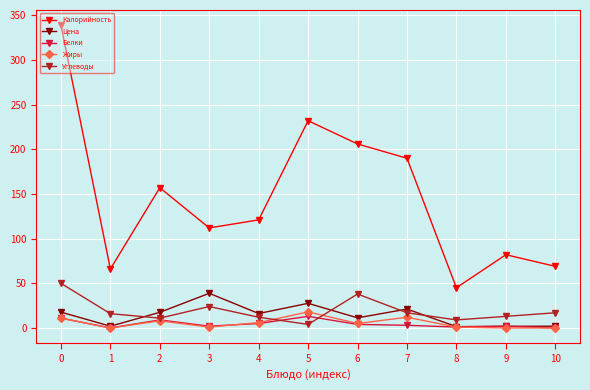

Which series has the largest total across all categories?

Калорийность